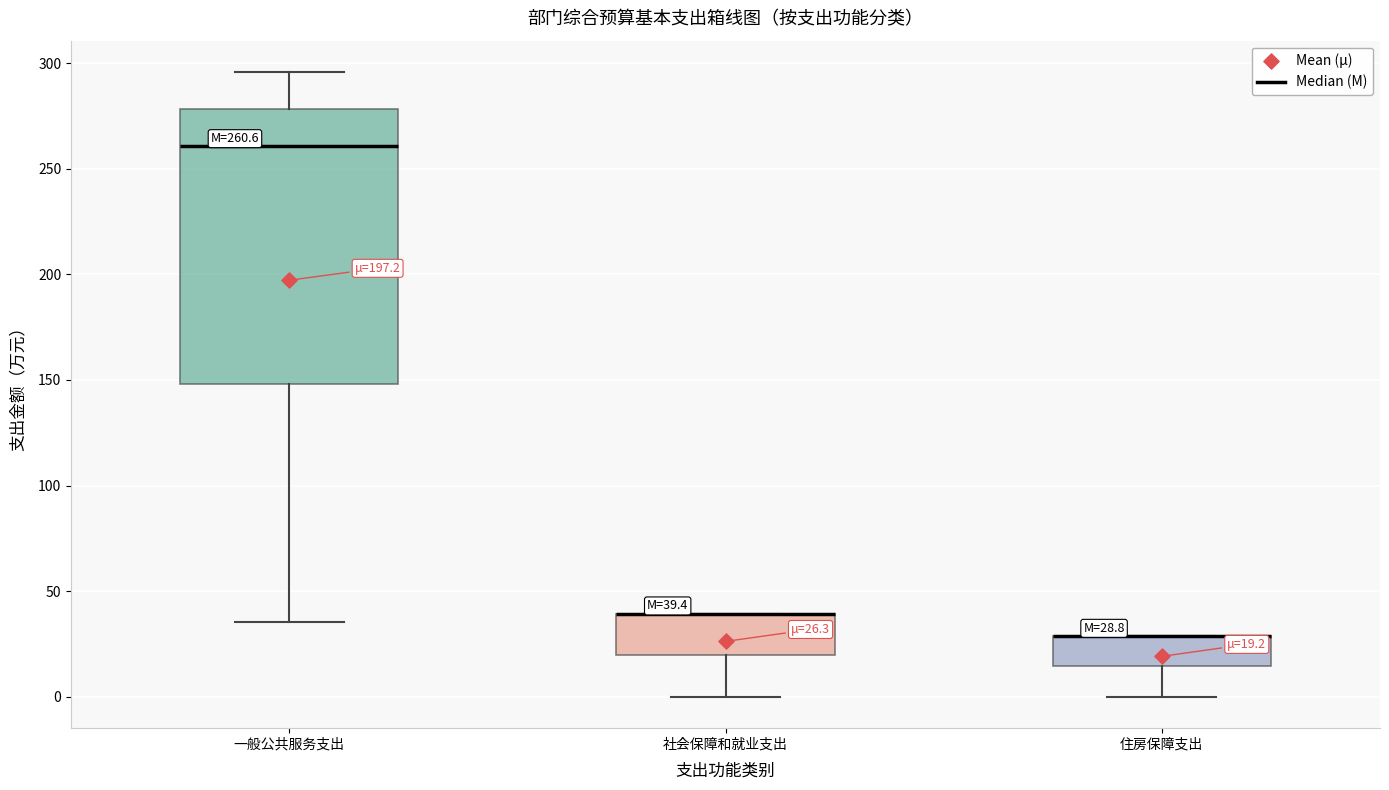

Which box is the tallest, from its lower edge to its upper edge?

一般公共服务支出